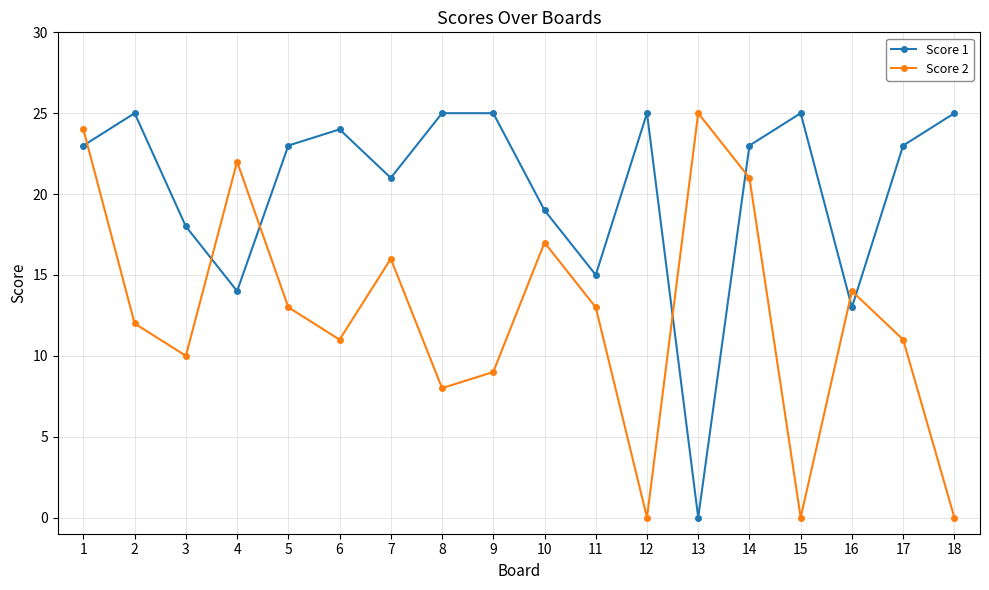

At which label is Score 2 closest to 12?

2